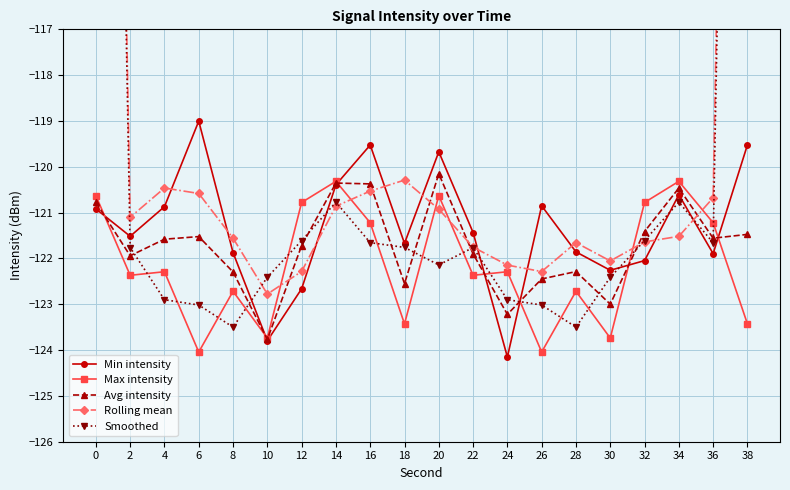

Is it true that Avg intensity equals -122.5 at 18?

True